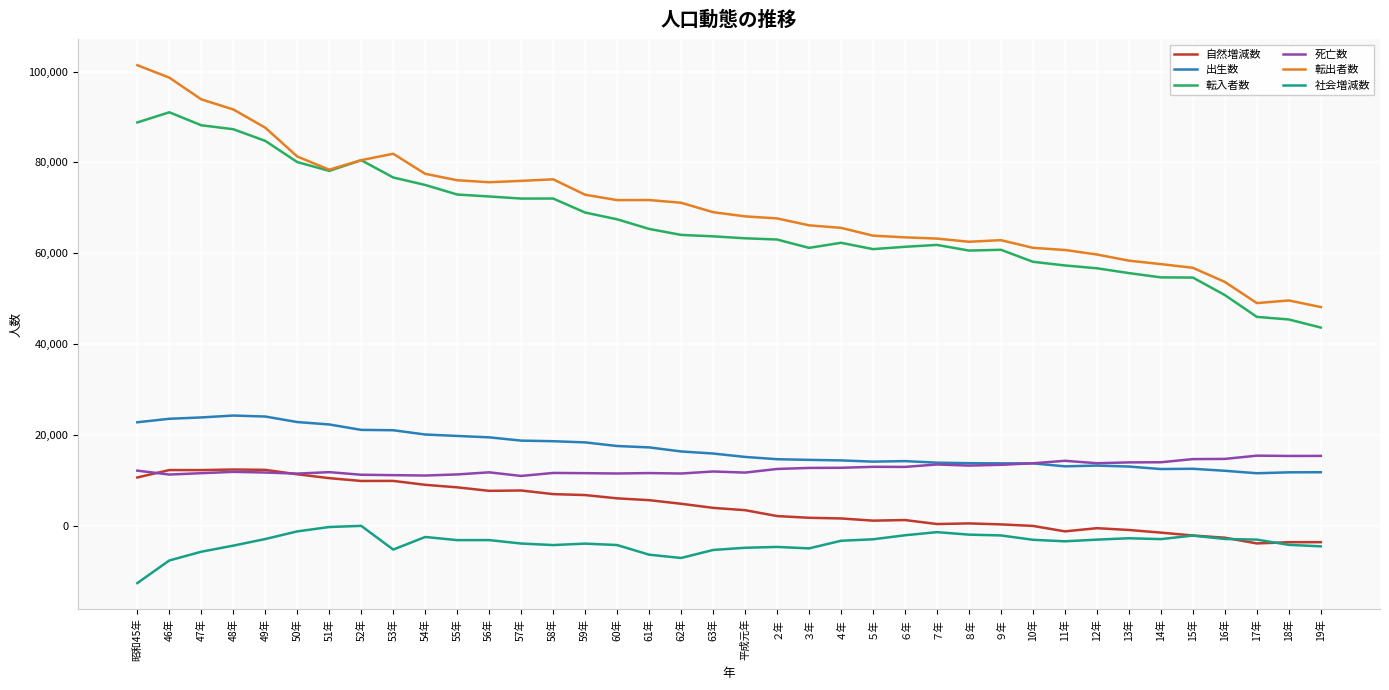

What is the smallest value displayed?

-12603